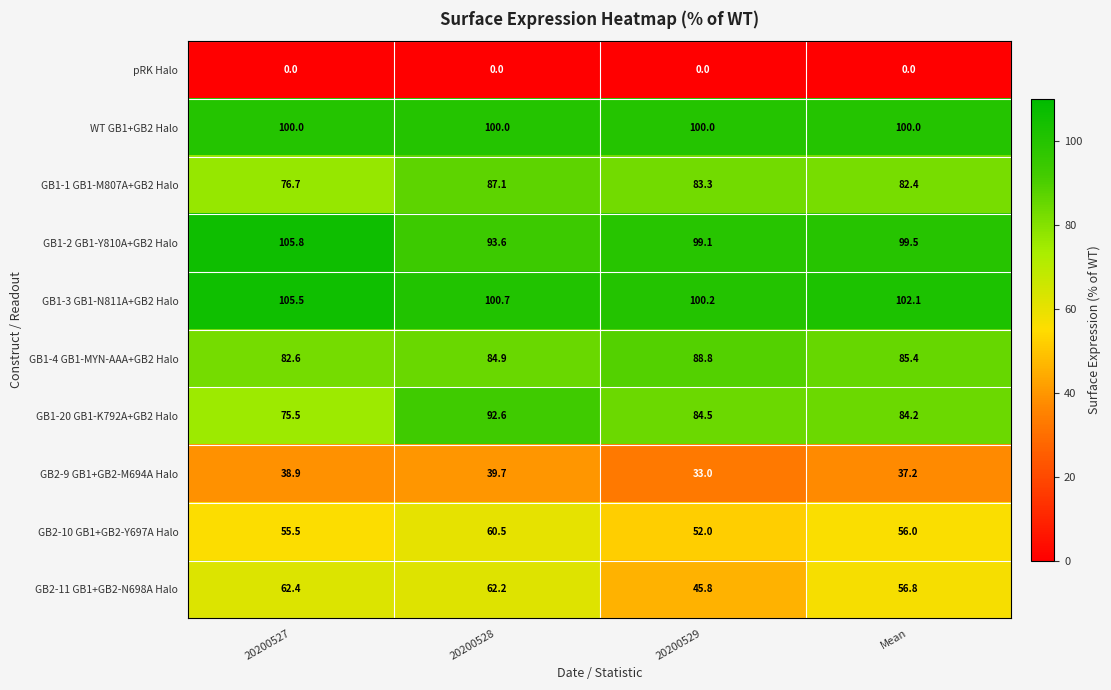

Rank the series by their maximum value, from highest to lowest.

GB1-2 GB1-Y810A+GB2 Halo, GB1-3 GB1-N811A+GB2 Halo, WT GB1+GB2 Halo, GB1-20 GB1-K792A+GB2 Halo, GB1-4 GB1-MYN-AAA+GB2 Halo, GB1-1 GB1-M807A+GB2 Halo, GB2-11 GB1+GB2-N698A Halo, GB2-10 GB1+GB2-Y697A Halo, GB2-9 GB1+GB2-M694A Halo, pRK Halo